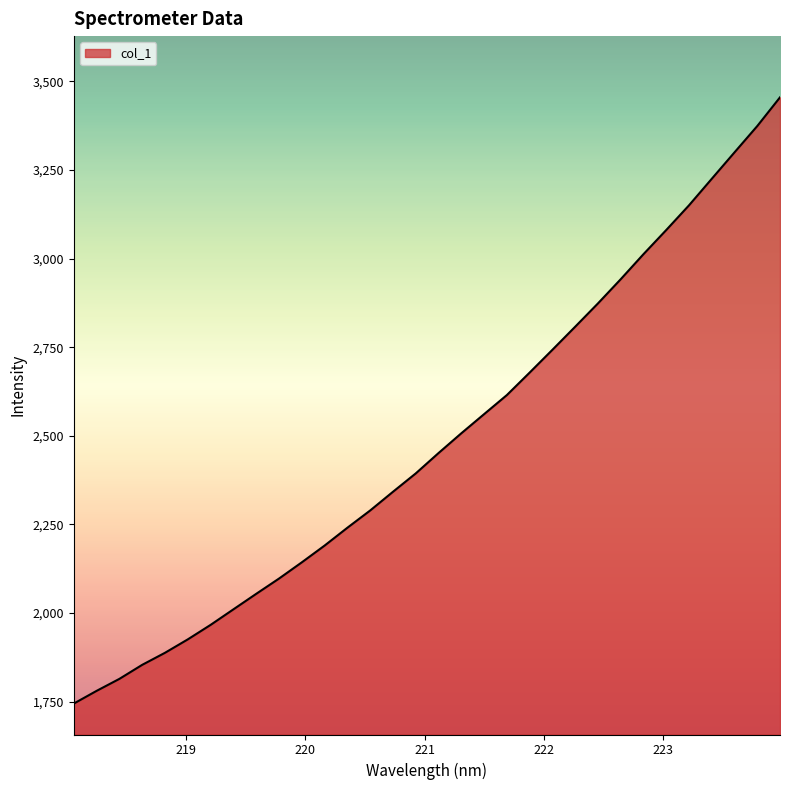

What is the minimum value shown in the chart?

1744.6